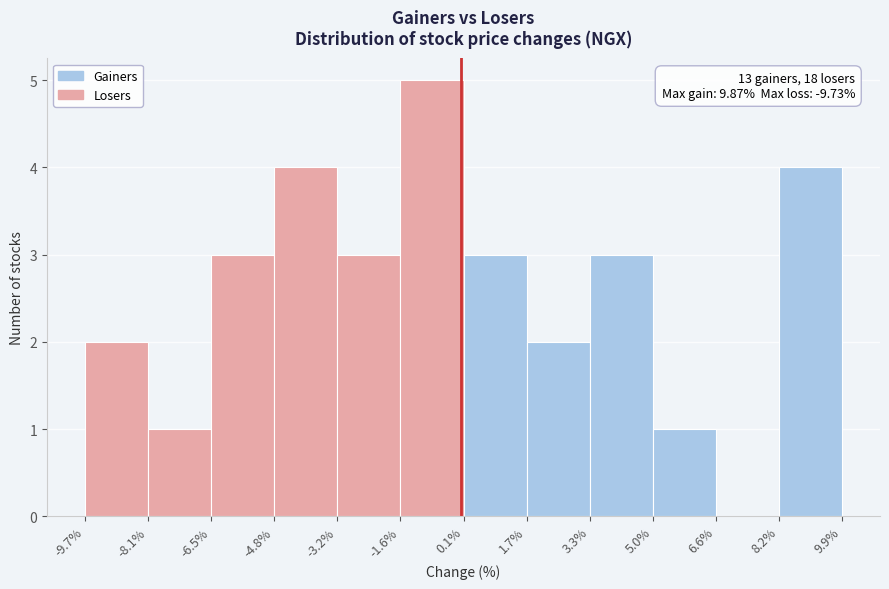

Reading left to right, transcribe all the data shown in this chart.

-9.7%=2	-8.1%=1	-6.5%=3	-4.8%=4	-3.2%=3	-1.6%=5	0.1%=3	1.7%=2	3.3%=3	5.0%=1	6.6%=0	8.2%=4